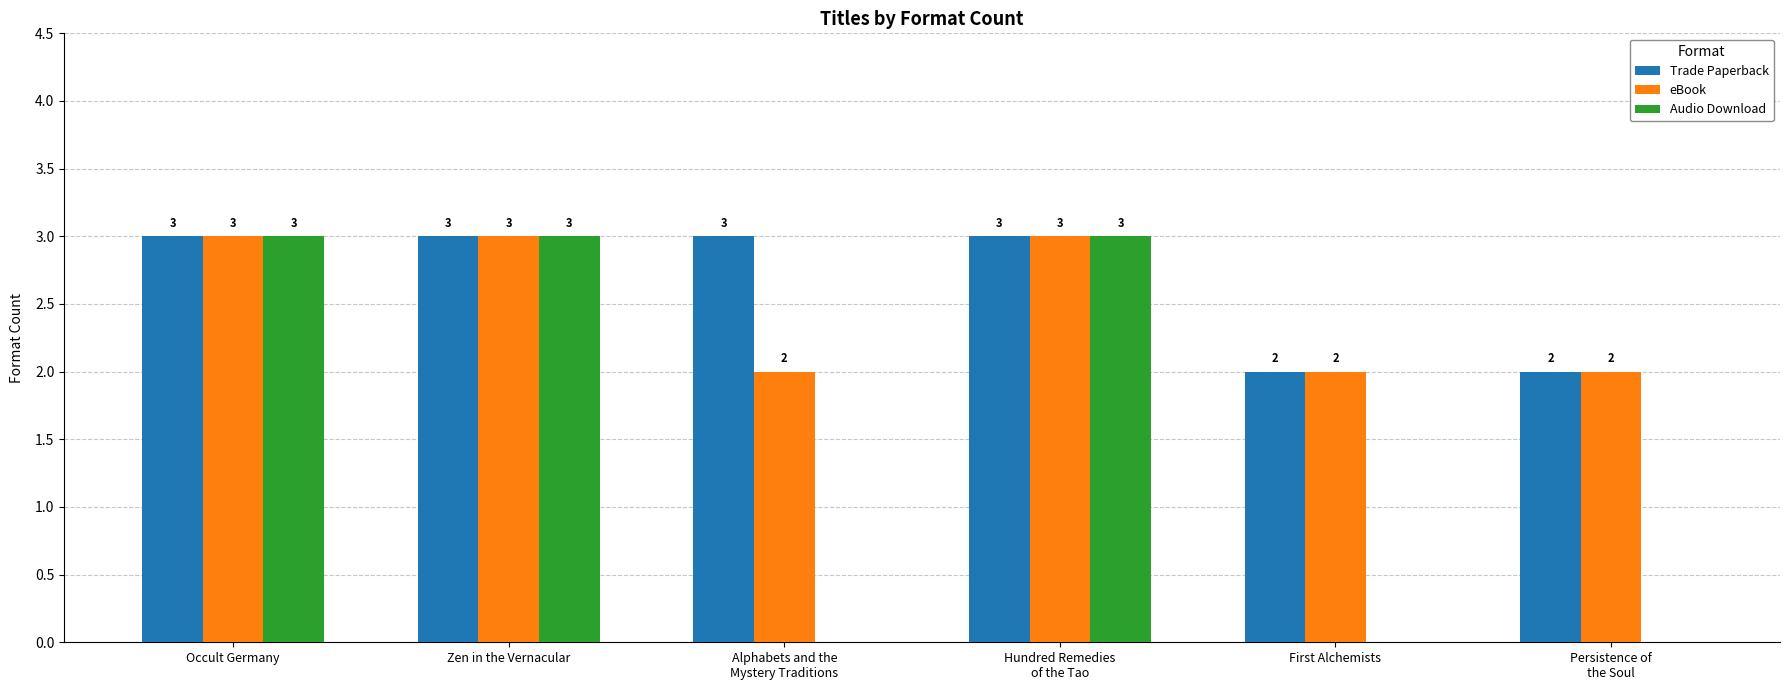

Which series has the largest range (max minus min)?

Audio Download